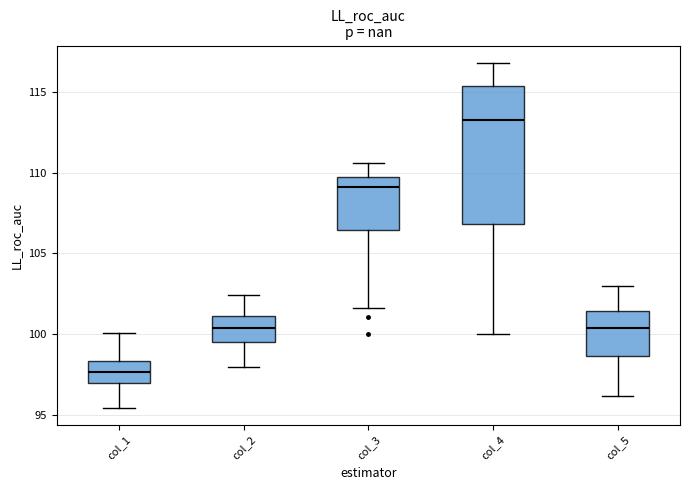

Which box is the tallest, from its lower edge to its upper edge?

col_4